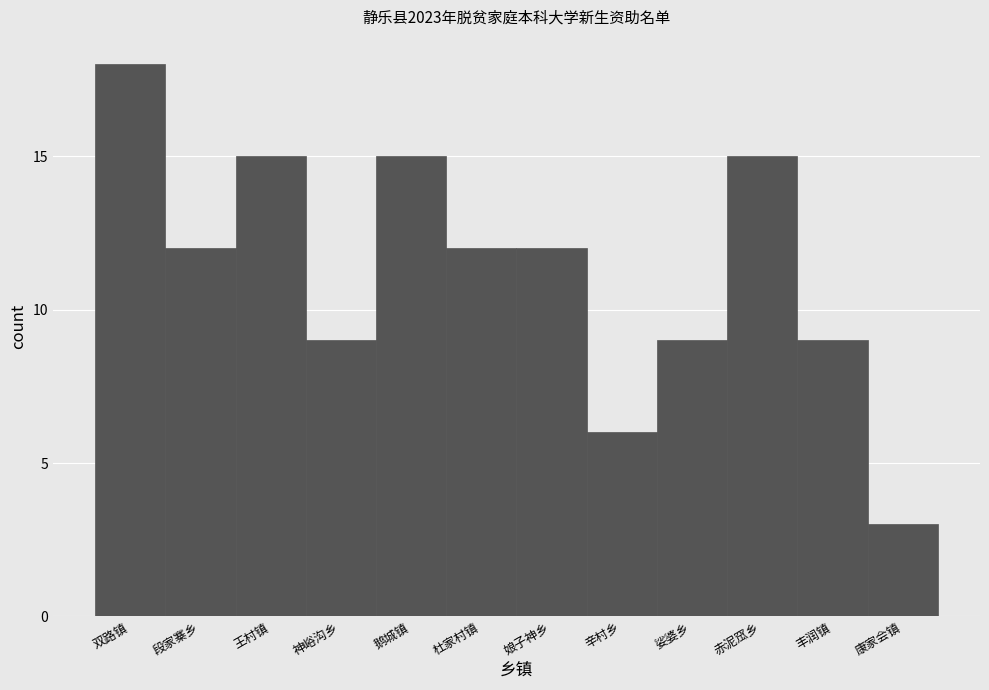

Reading right to left, list all the values displayed in this chart.

3	9	15	9	6	12	12	15	9	15	12	18